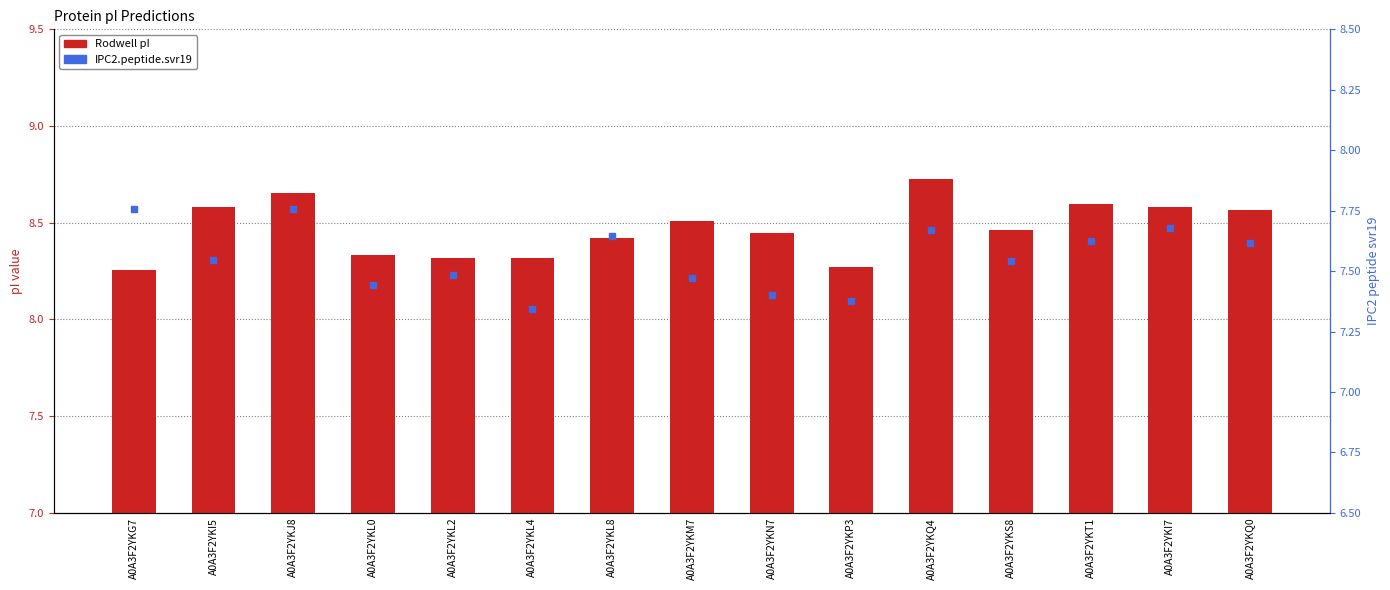

What are all the series names shown in the legend?

Rodwell (pI), IPC2.peptide.svr19